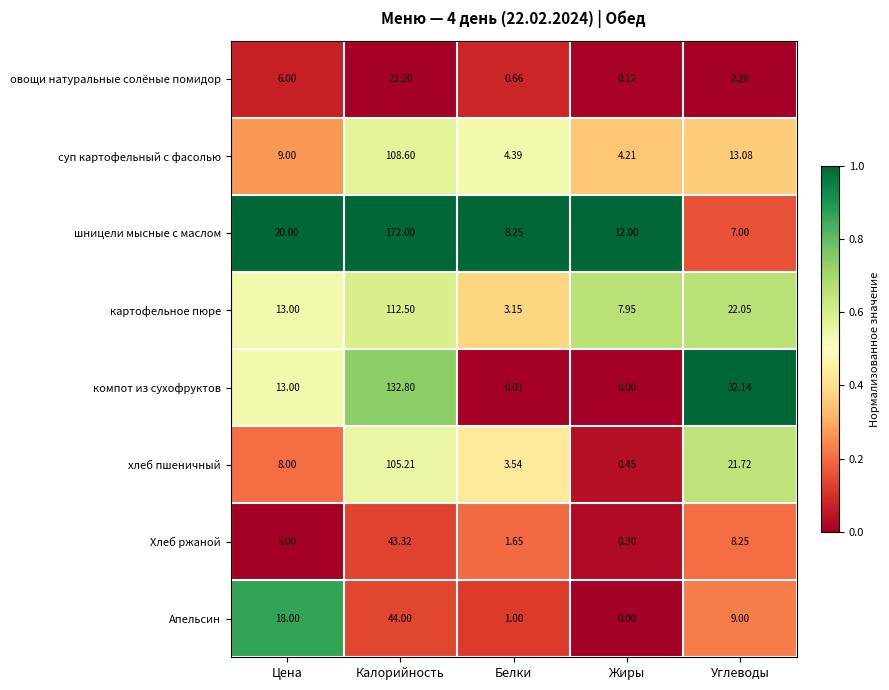

List the labels in order of суп картофельный с фасолью value, largest first.

Калорийность, Углеводы, Цена, Белки, Жиры